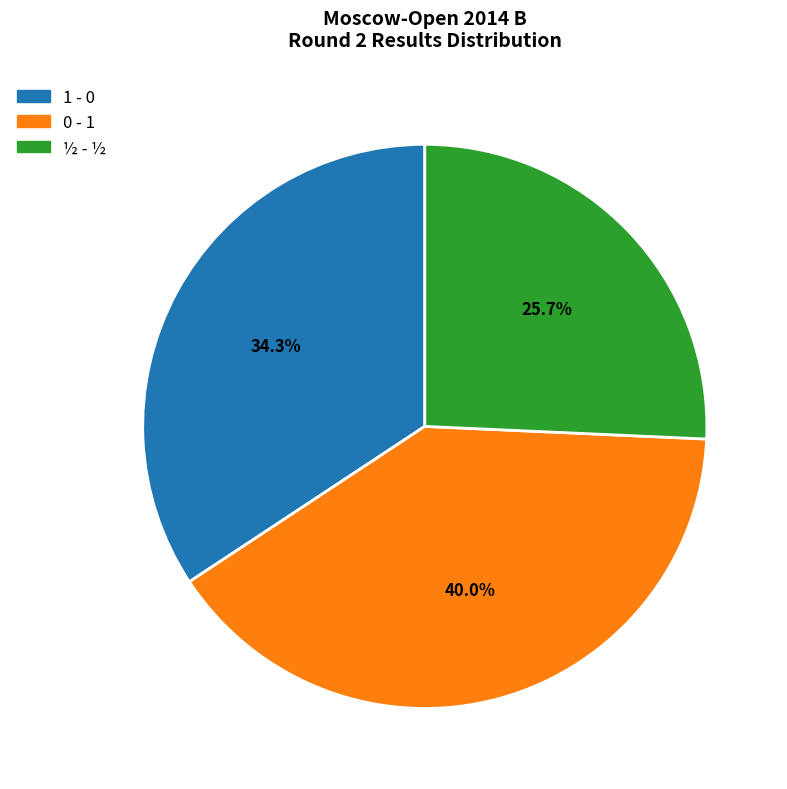

Does any single category account for the majority?

No